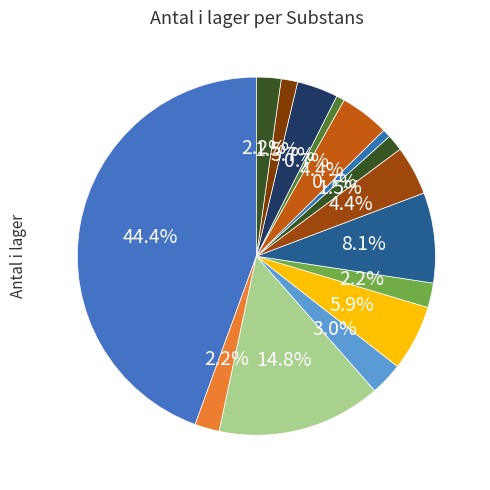

Rank the categories by value from lowest to highest.

Dantrolennatrium, Ipekakuana, Hydroxokobalamin, Glukagonhydroklorid, Biperiden, Kalciumglukonat, Flumazenil, Fysostigmin, Fytomenadion (vitamin K), Levokarnitin, Silibinin, Kalciumfolinat, Medicinskt kol, Atropinsulfat, Acetylcystein